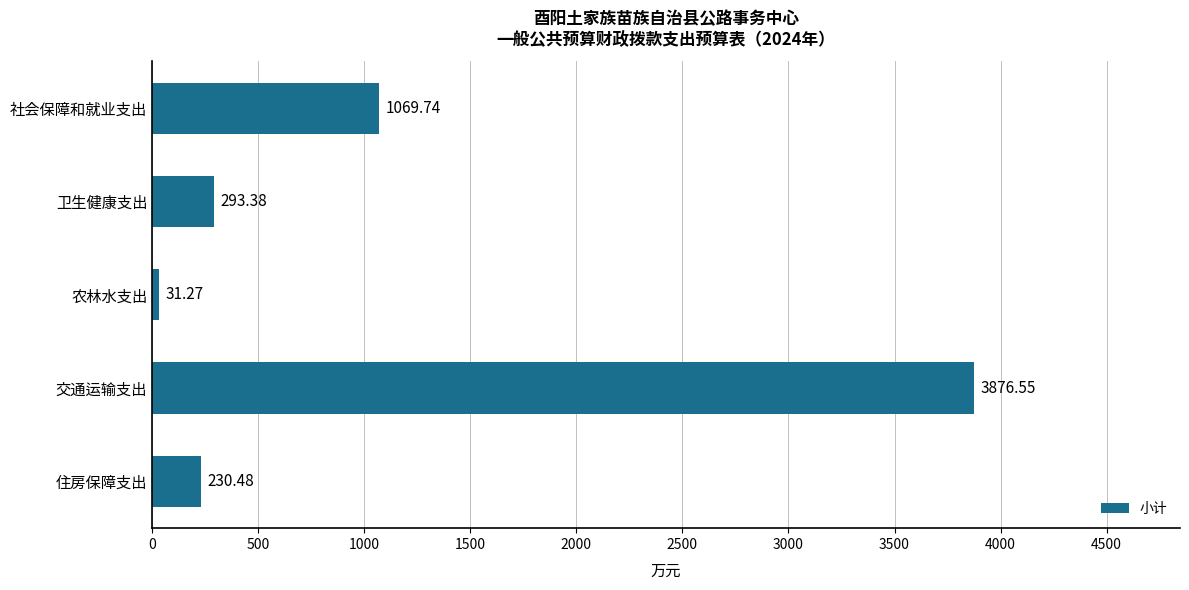

What is the sum of the values at 住房保障支出 and 农林水支出?

261.8